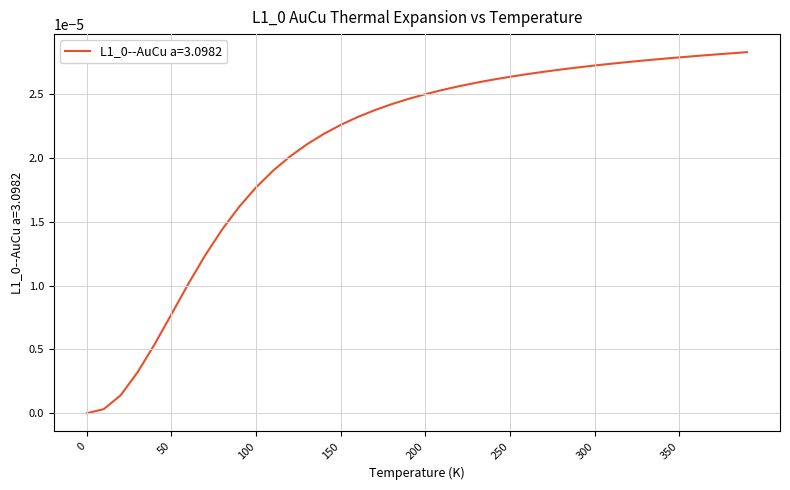

Which category has the highest value across all series?

390